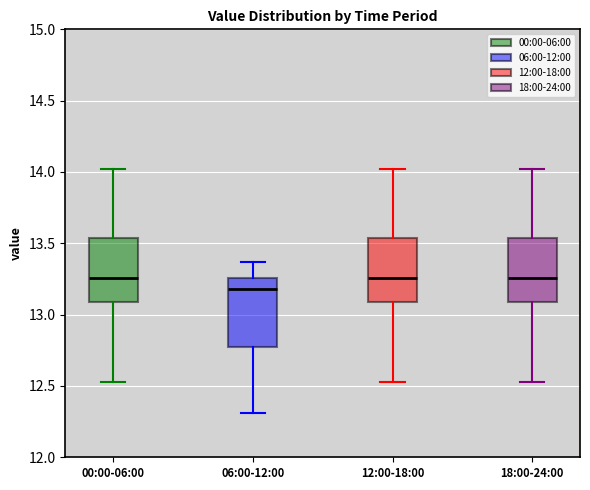

Where is the lower edge of the box for 00:00-06:00 on the y-axis? The values are not printed on the chart, so give them approximately, as read against the axis.

13.10